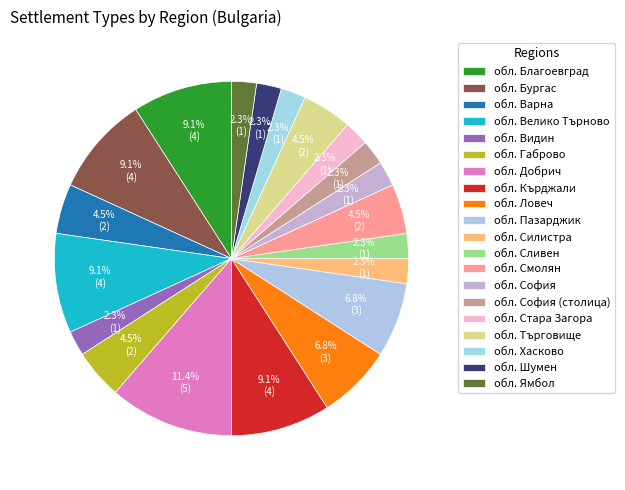

Rank the categories by value from lowest to highest.

обл. Видин, обл. Силистра, обл. Сливен, обл. София, обл. София (столица), обл. Стара Загора, обл. Хасково, обл. Шумен, обл. Ямбол, обл. Варна, обл. Габрово, обл. Смолян, обл. Търговище, обл. Ловеч, обл. Пазарджик, обл. Благоевград, обл. Бургас, обл. Велико Търново, обл. Кърджали, обл. Добрич